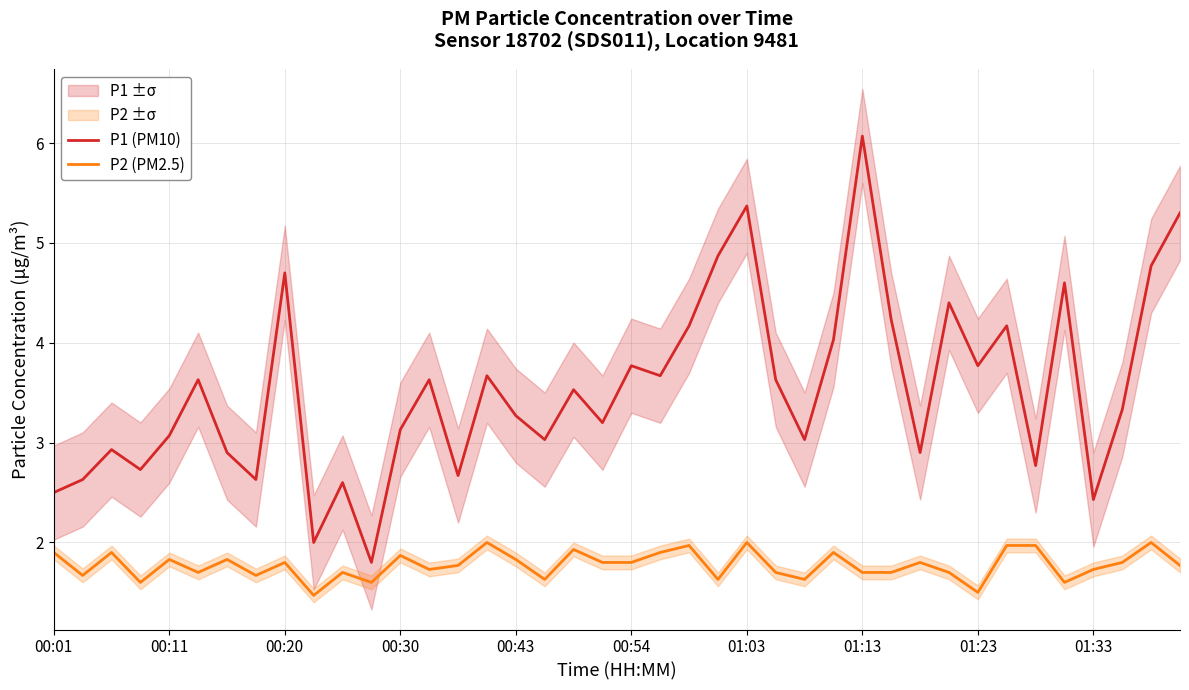

True or false: P1 (PM10) has more than 1 interior local peaks.

True